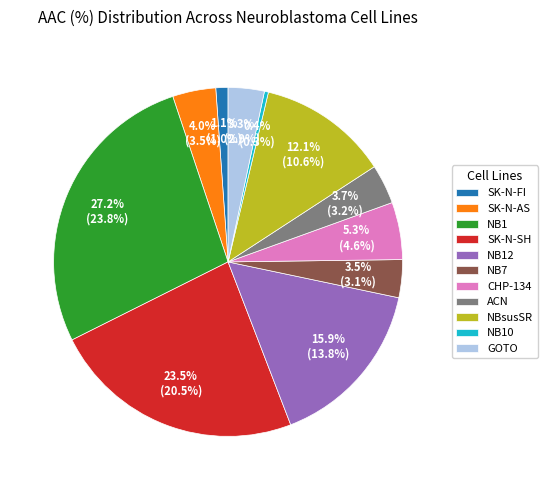

To the nearest percent, what is the difference between the largest and smallest slice percentages?

27%